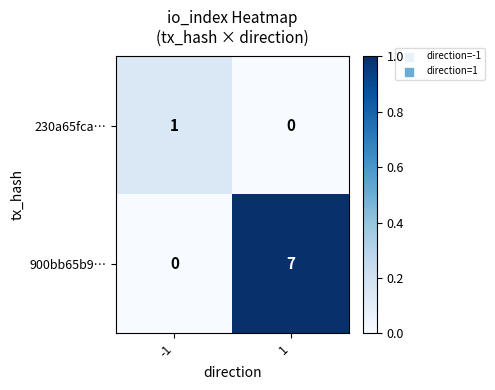

Is it true that 900bb65b9… equals -5 at -1?

False